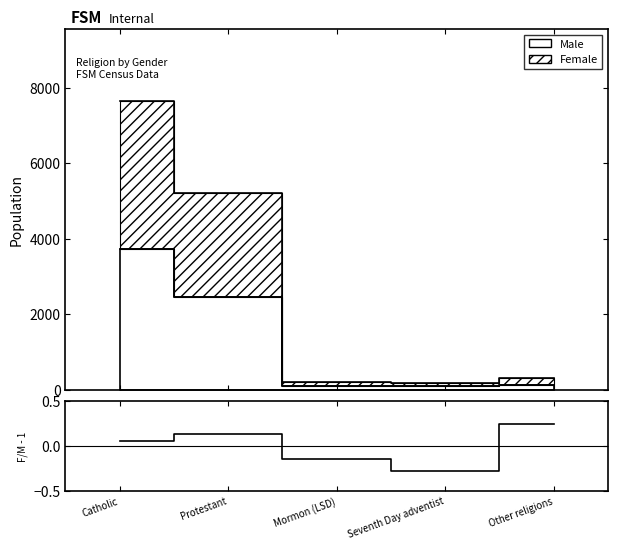

What is the value of the 5th point from the left?

0.2